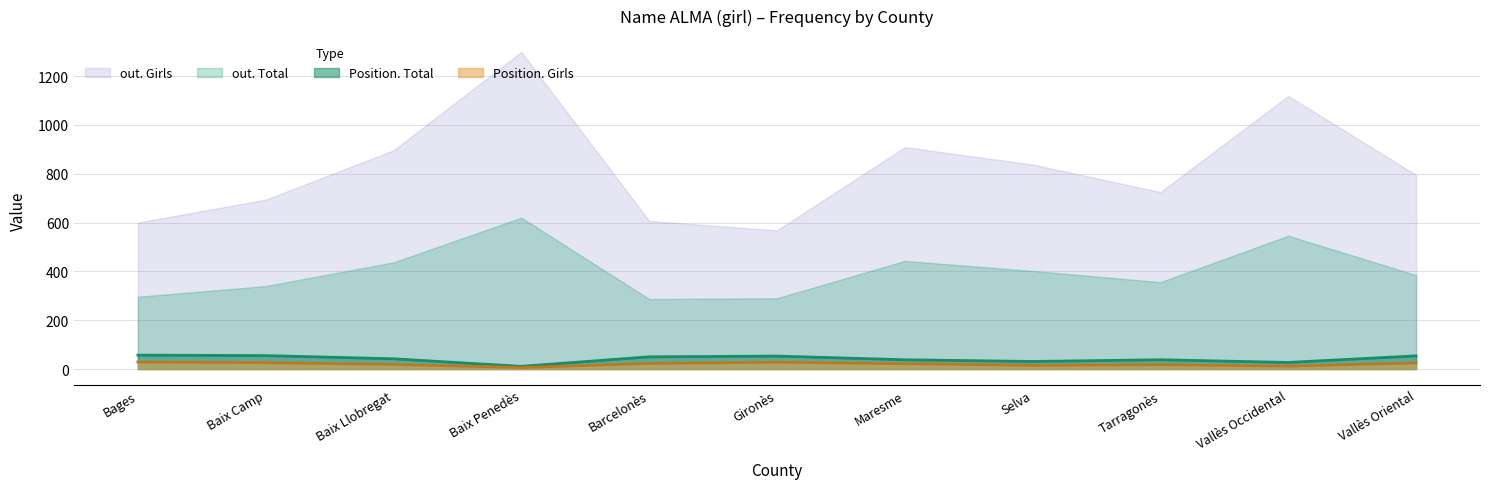

At which category is the sum across all series the highest?

Baix Penedès